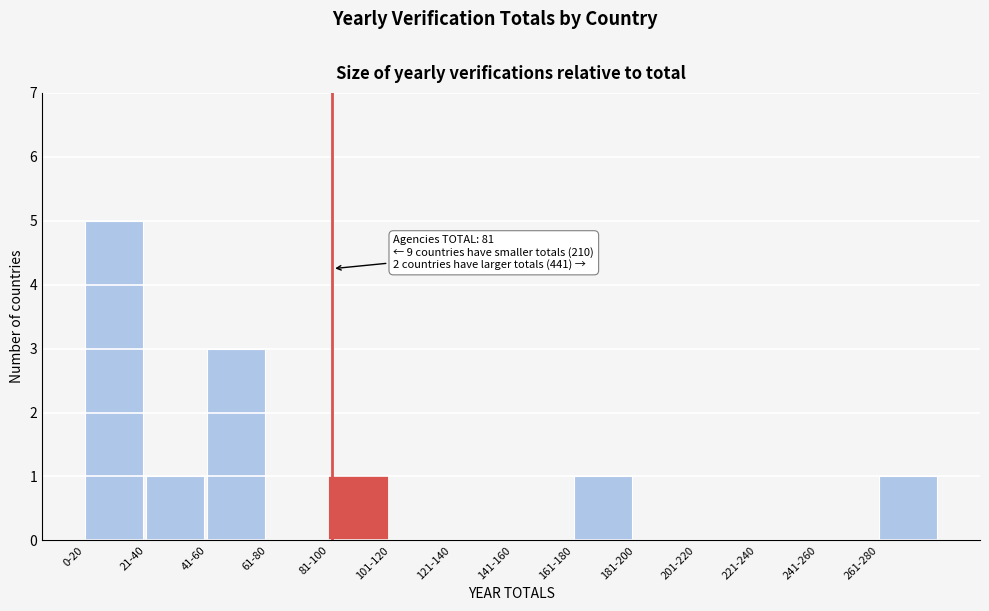

Reading left to right, what are all the values shown in this chart?

0-20=5	21-40=1	41-60=3	61-80=0	81-100=1	101-120=0	121-140=0	141-160=0	161-180=1	181-200=0	201-220=0	221-240=0	241-260=0	261-280=1